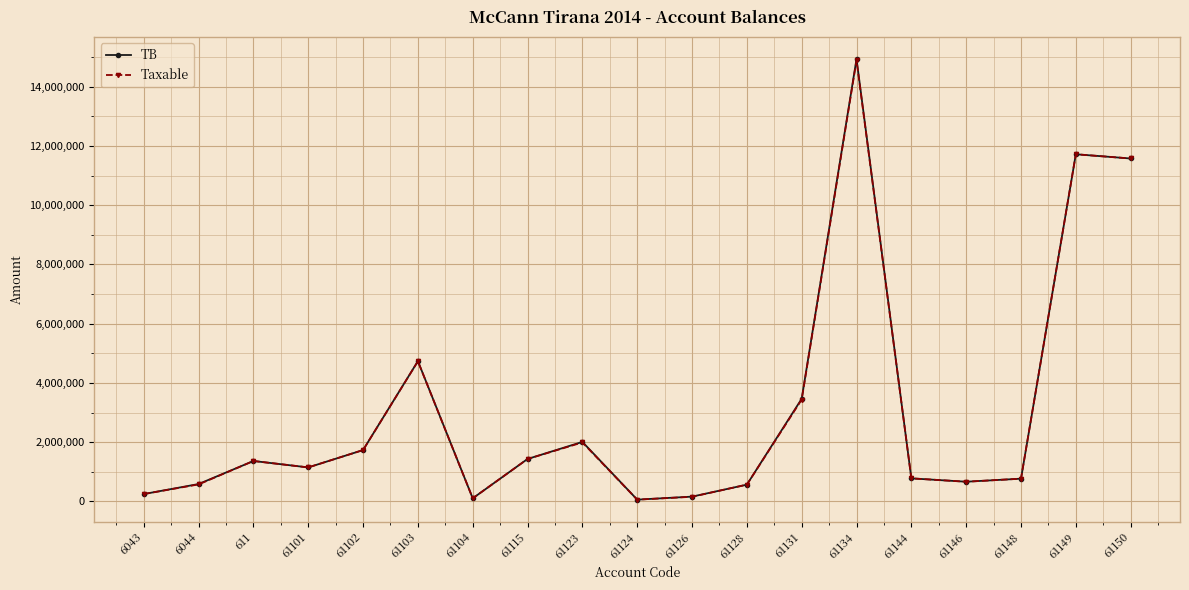

Is this an area chart (filled region under the line)?

No